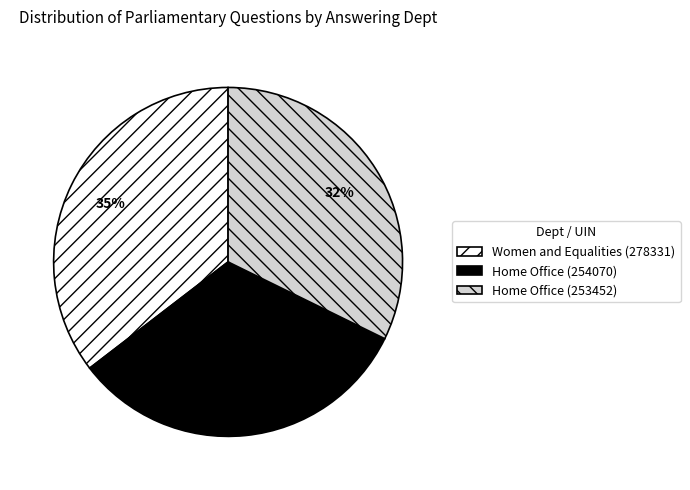

Is the sum of Women and Equalities (278331) and Home Office (254070) greater than half?

Yes